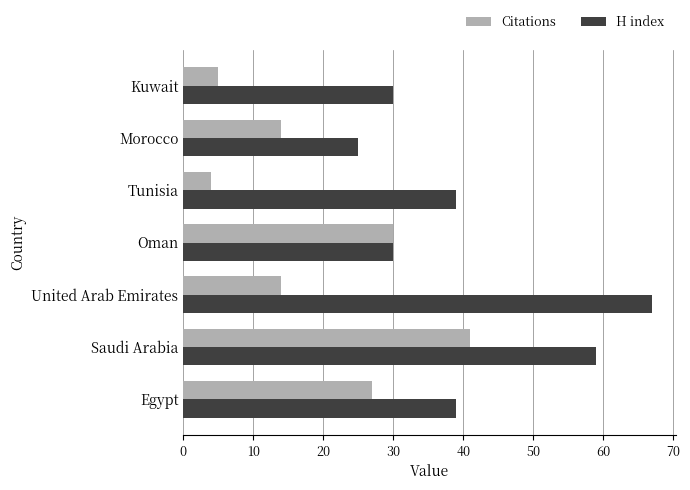

The value of H index at Oman is 30. True or false?

True